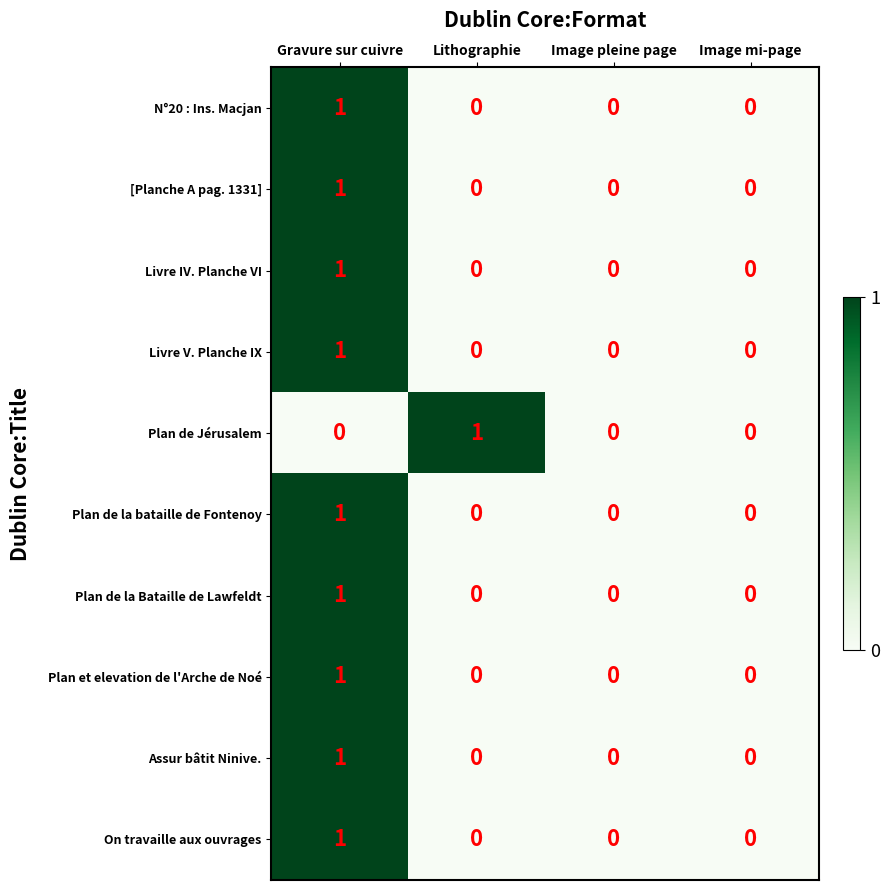

Is it true that Livre V. Planche IX equals 0 at Lithographie?

True